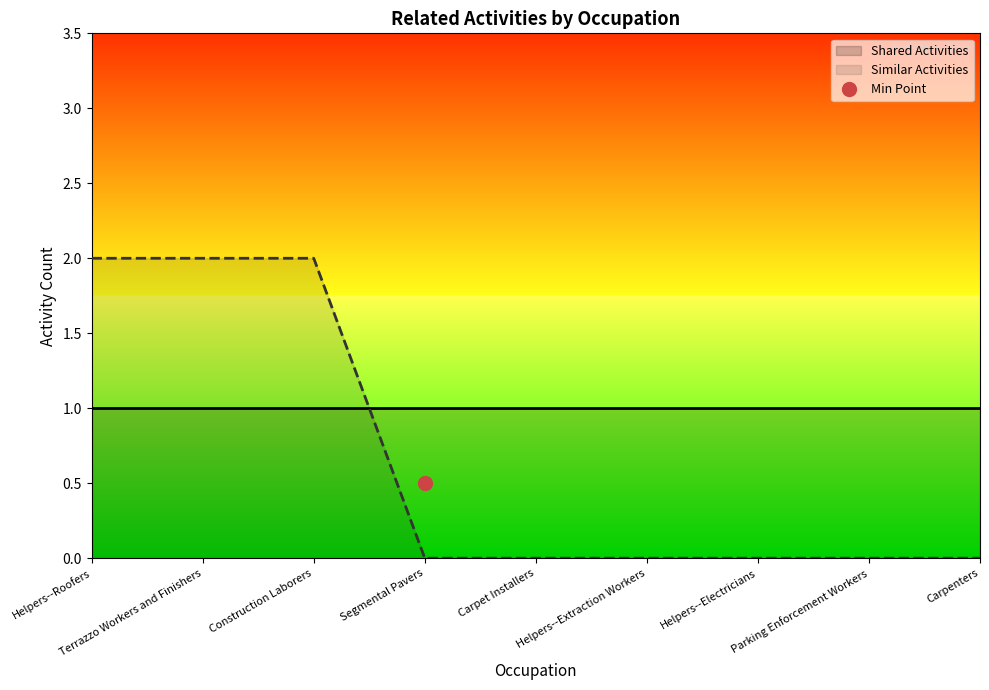

What is the sum of the values at Construction Laborers and Parking Enforcement Workers?

2